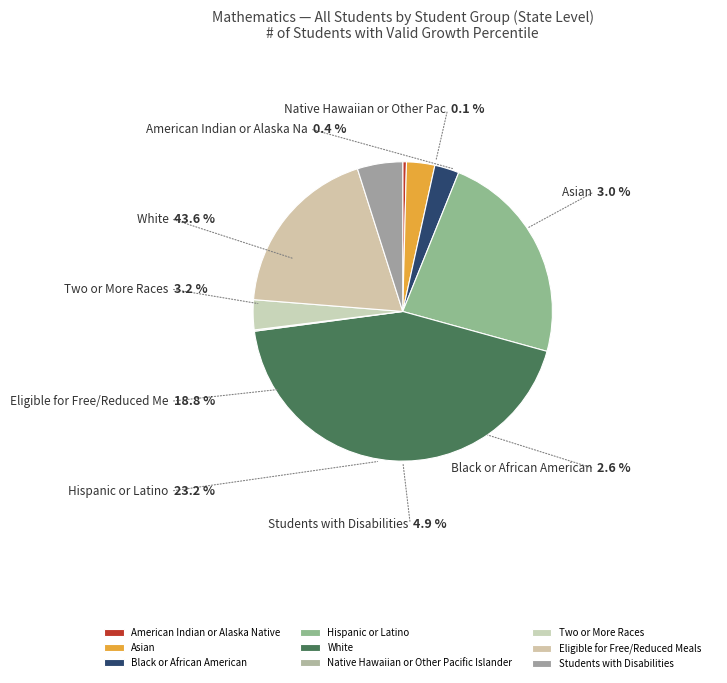

What is the change in value from Hispanic or Latino to Eligible for Free/Reduced Meals?

-2438